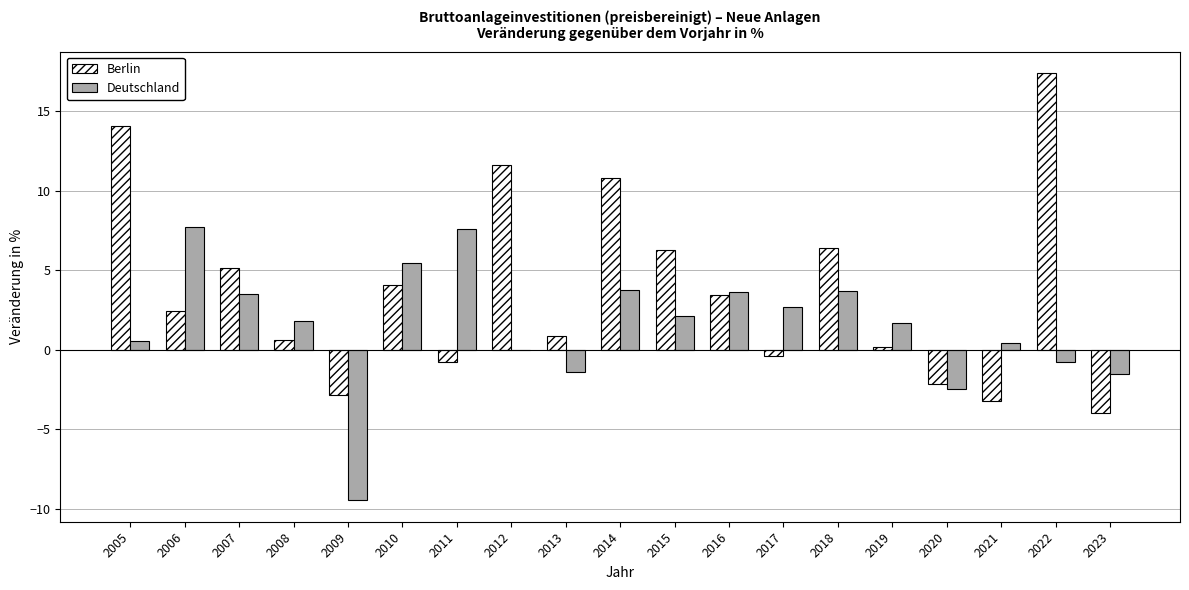

Is it true that Berlin equals 6.5 at 2005?

False